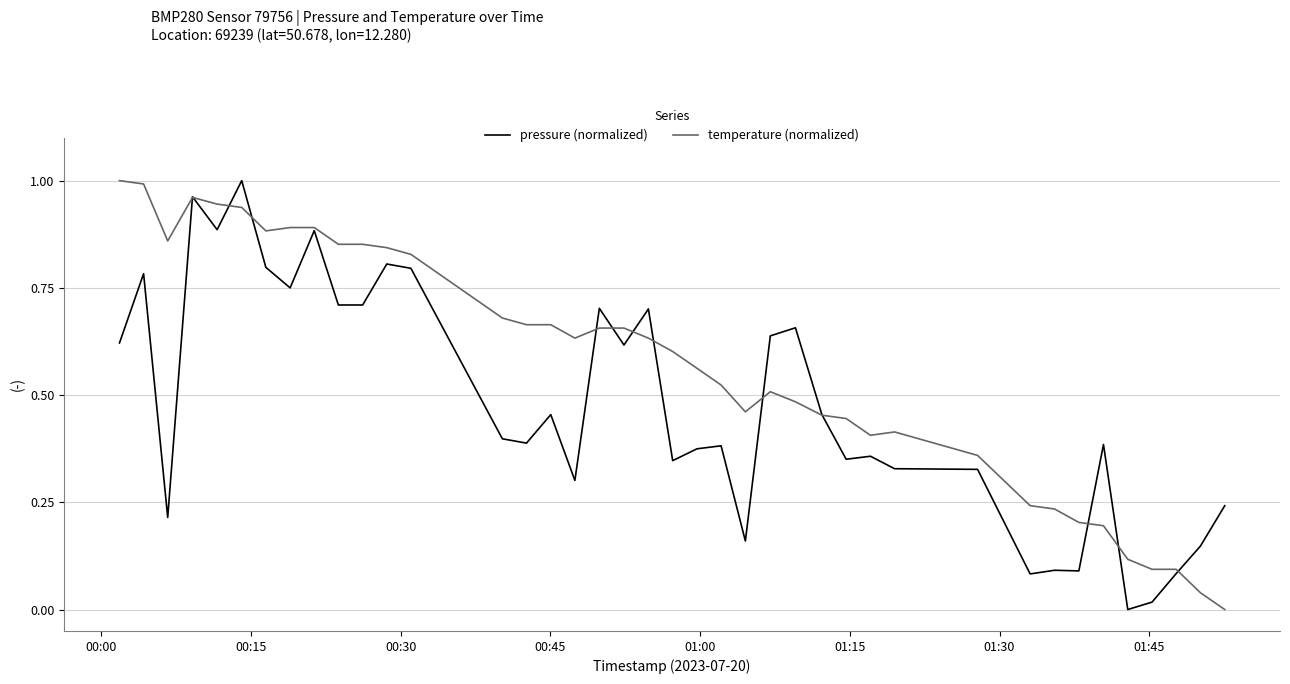

What is the sum of all pressure (normalized) values?

19.0